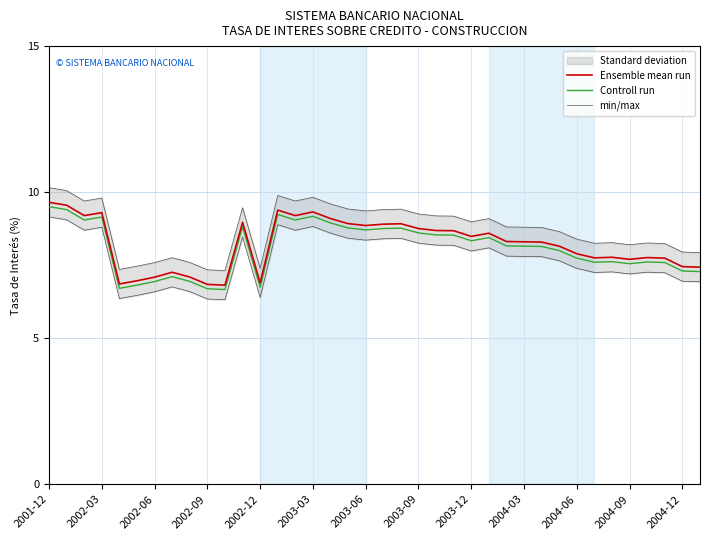

What is the difference between the min/max values at 23 and 14?

0.5